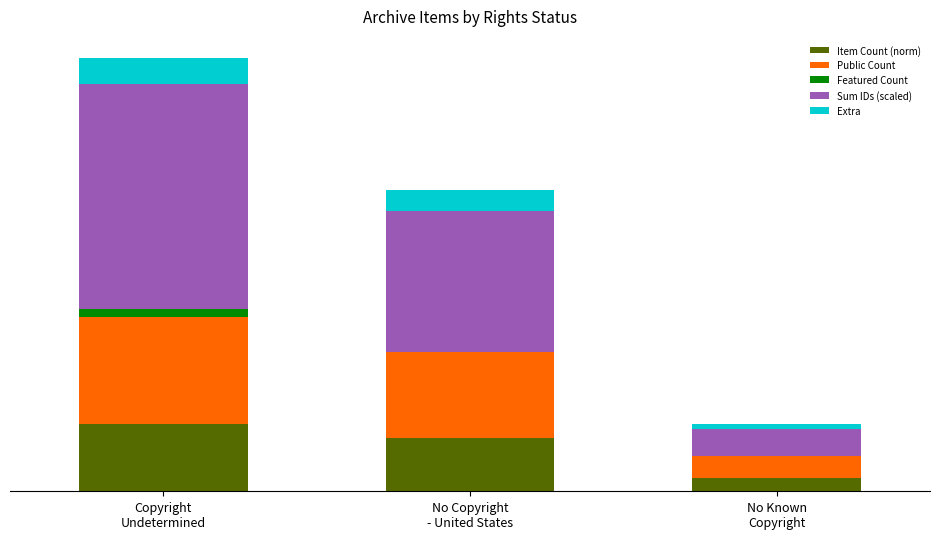

Which series has the largest range (max minus min)?

Sum IDs (scaled)